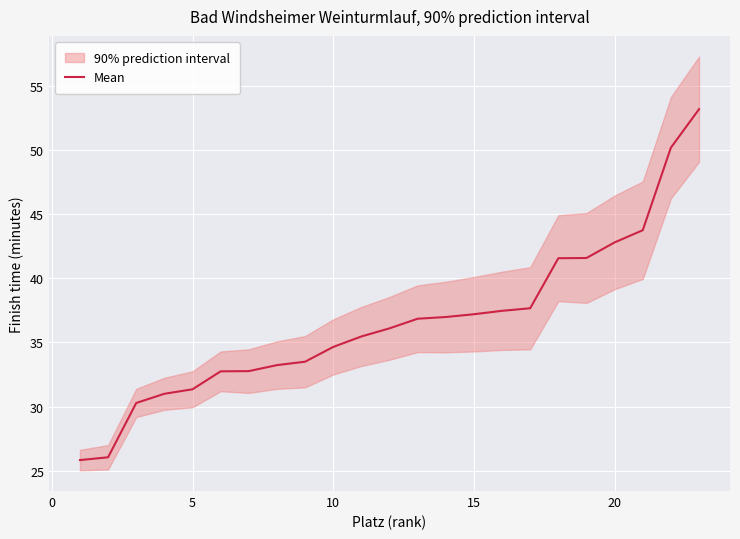

True or false: there are more than 2 points higher than both neighbors.

False